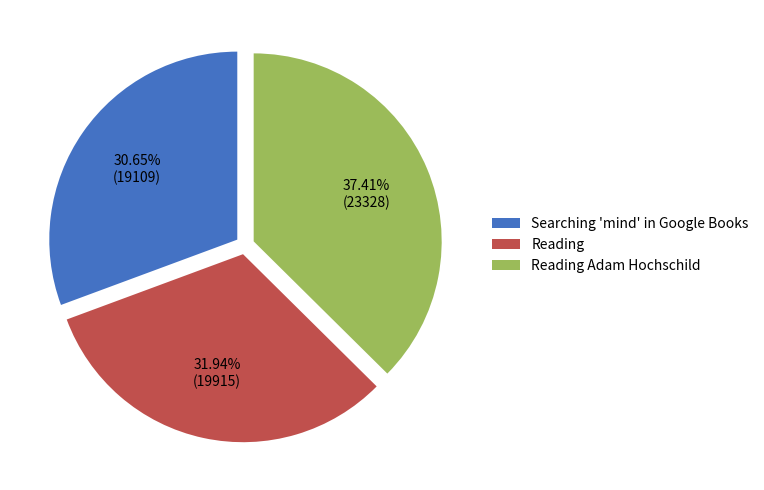

True or false: Reading accounts for 32% of the total.

True